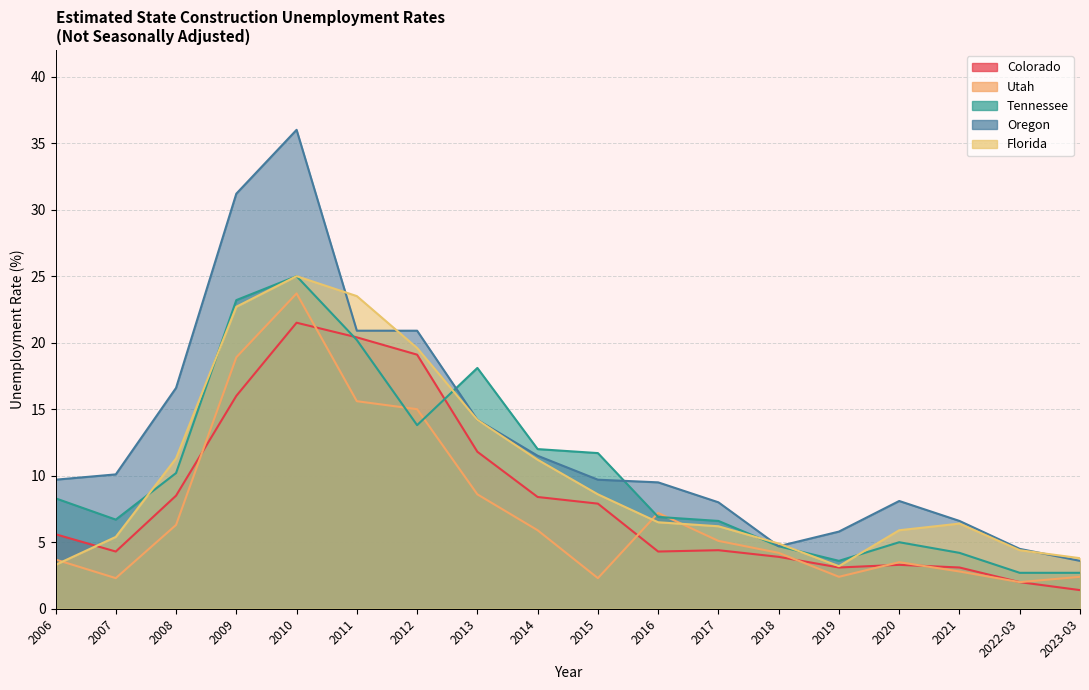

How many lines are shown in the chart?

5